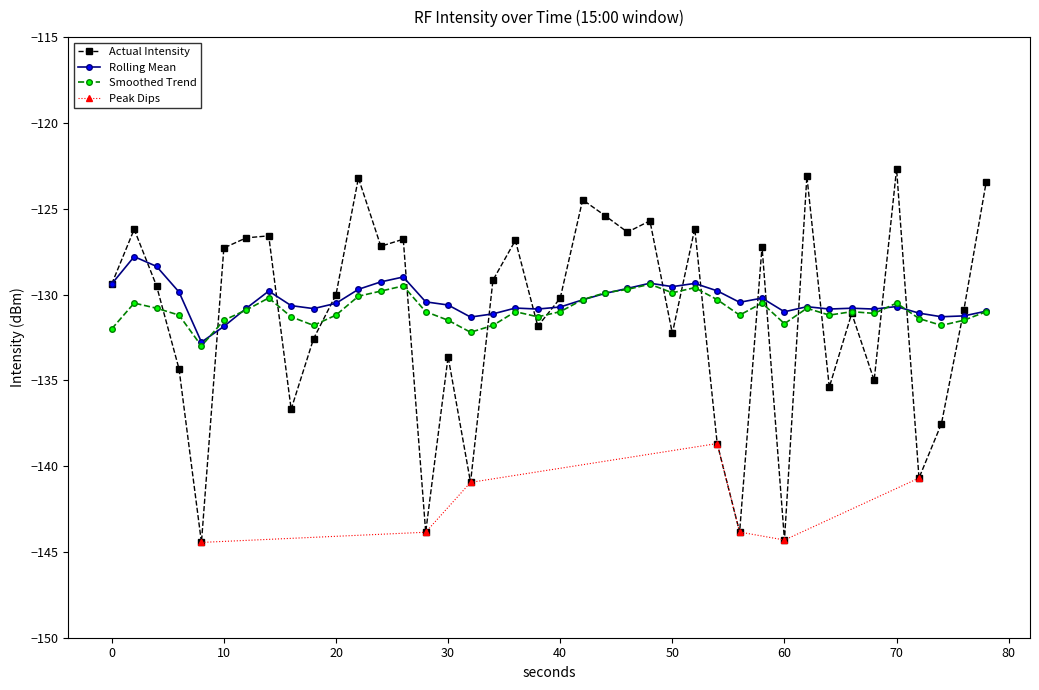

Is it true that Actual Intensity equals -129.4 at 0?

True